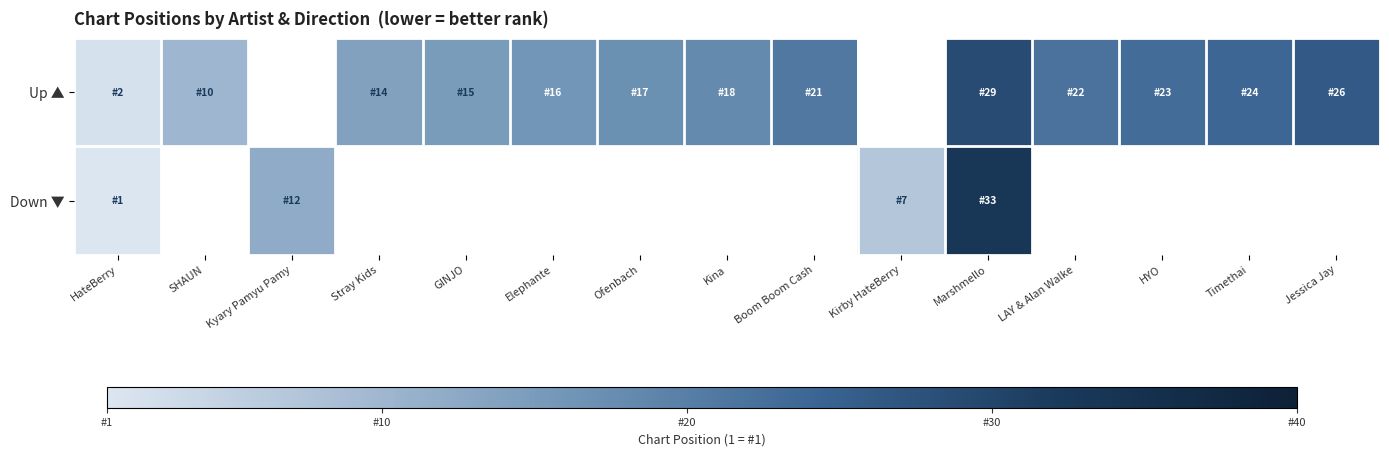

What is the maximum value shown in the chart?

33.0